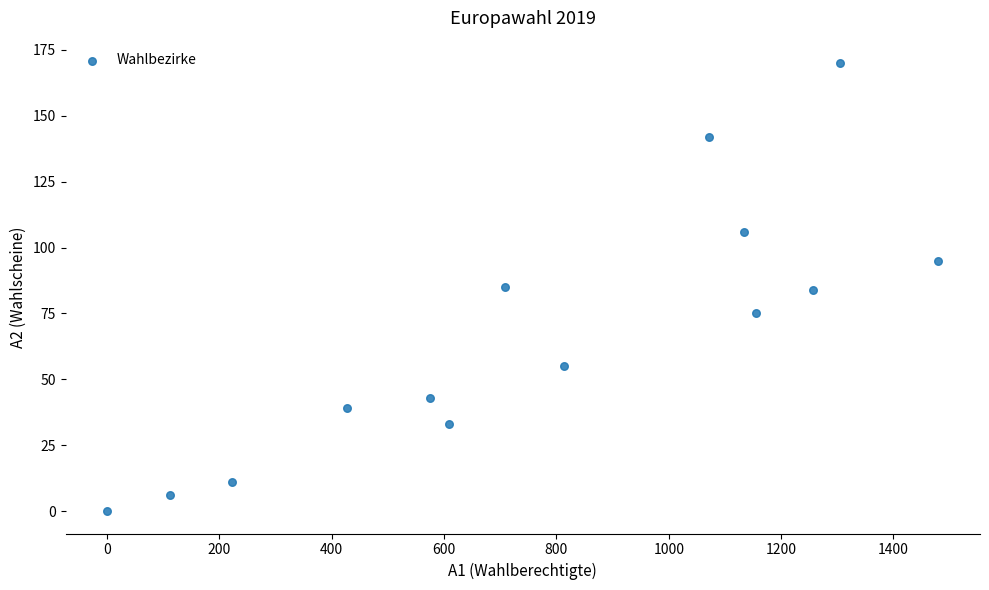

What is the range of Y values (max minus min)?

170